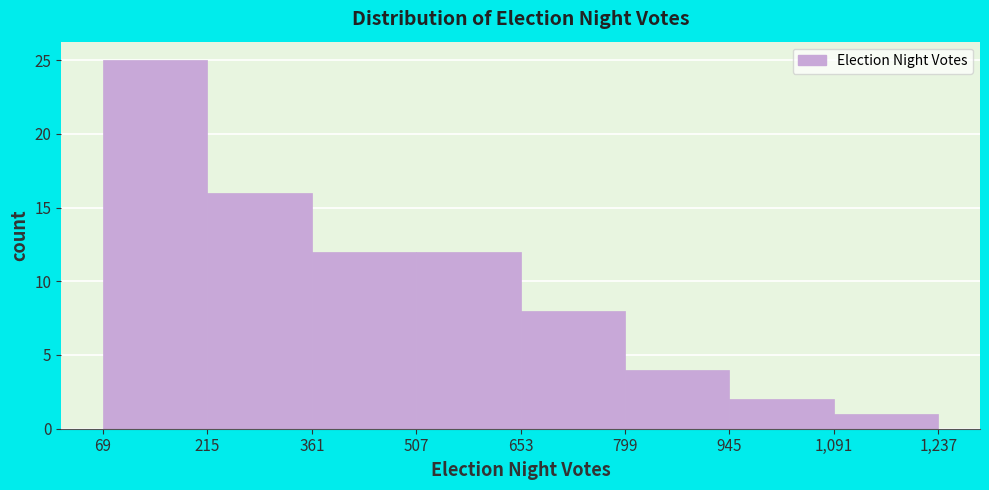

How tall is the bar that spans 361 to 507 on the x-axis? The values are not printed on the chart, so give them approximately, as read against the axis.

12